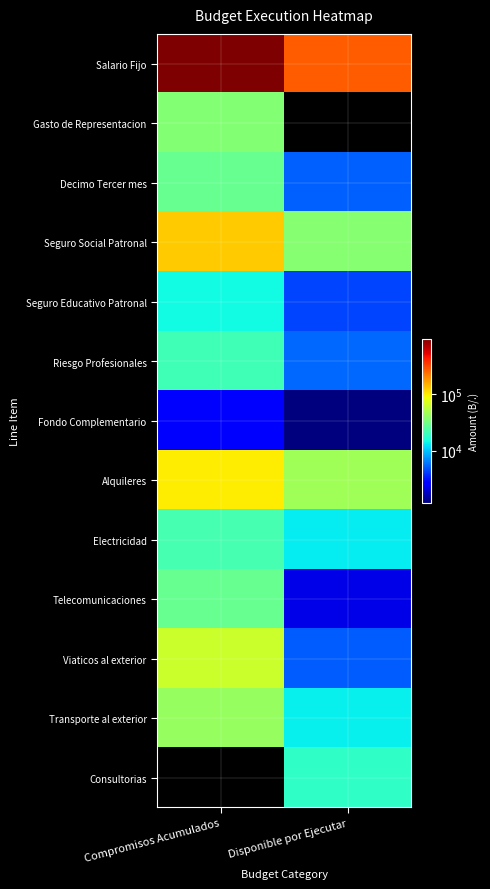

Reading left to right, extract all data points from this chart.

Salario Fijo: Compromisos Acumulados=956822	Disponible por Ejecutar=267963
Gasto de Representacion: Compromisos Acumulados=36000	Disponible por Ejecutar=0
Decimo Tercer mes: Compromisos Acumulados=28412	Disponible por Ejecutar=5188
Seguro Social Patronal: Compromisos Acumulados=124491	Disponible por Ejecutar=37209
Seguro Educativo Patronal: Compromisos Acumulados=14352	Disponible por Ejecutar=4348
Riesgo Profesionales: Compromisos Acumulados=20660	Disponible por Ejecutar=5540
Fondo Complementario: Compromisos Acumulados=2603	Disponible por Ejecutar=1197
Alquileres: Compromisos Acumulados=96231	Disponible por Ejecutar=45469
Electricidad: Compromisos Acumulados=22075	Disponible por Ejecutar=12925
Telecomunicaciones: Compromisos Acumulados=28284	Disponible por Ejecutar=2195
Viaticos al exterior: Compromisos Acumulados=63900	Disponible por Ejecutar=5100
Transporte al exterior: Compromisos Acumulados=41945	Disponible por Ejecutar=13255
Consultorias: Compromisos Acumulados=0	Disponible por Ejecutar=18300